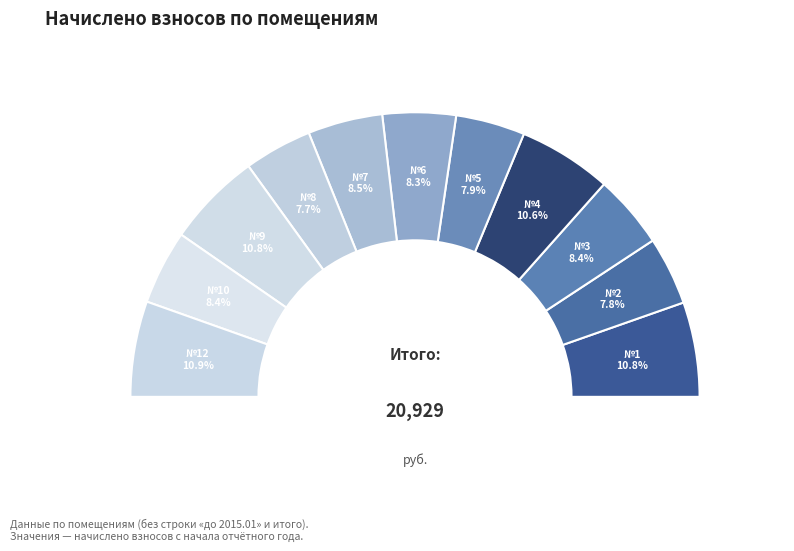

To the nearest percent, what is the combined percentage of 8 and 1?

18%